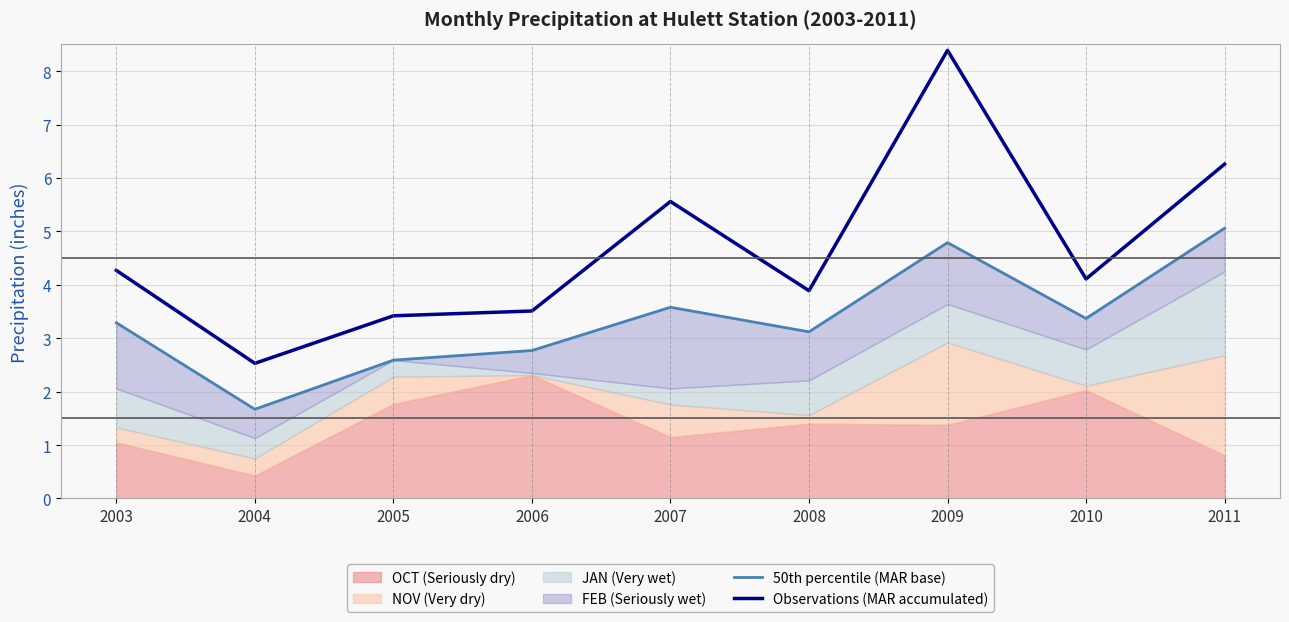

List the labels in order of Observations (MAR accumulated) value, smallest first.

2004, 2005, 2006, 2008, 2010, 2003, 2007, 2011, 2009